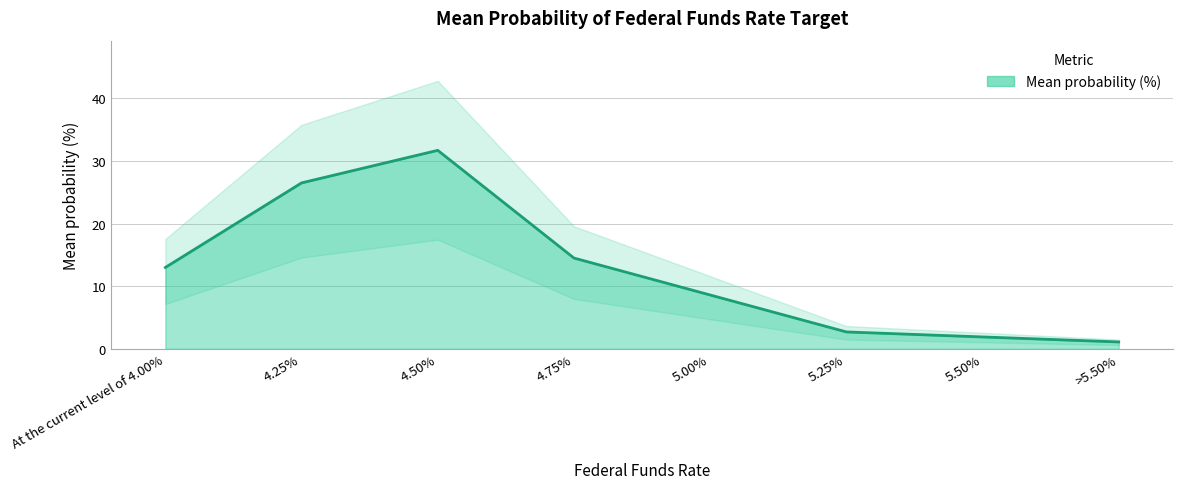

Reading left to right, list all the values displayed in this chart.

At the current level of 4.00%=13.0	4.25%=26.5	4.50%=31.7	4.75%=14.5	5.00%=8.6	5.25%=2.7	5.50%=1.9	>5.50%=1.1